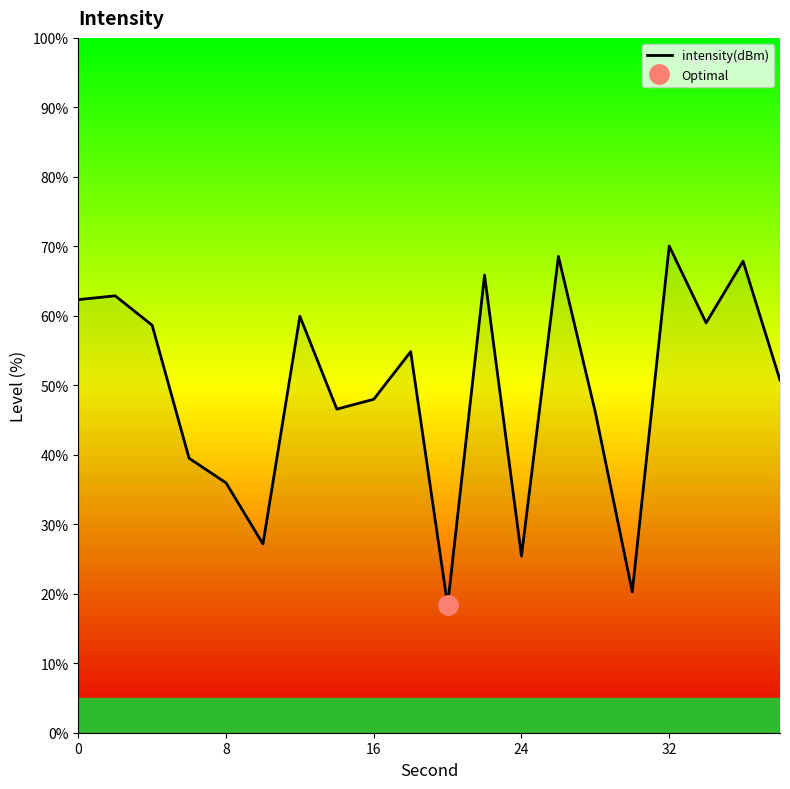

What is the difference between the maximum and minimum values?

51.7